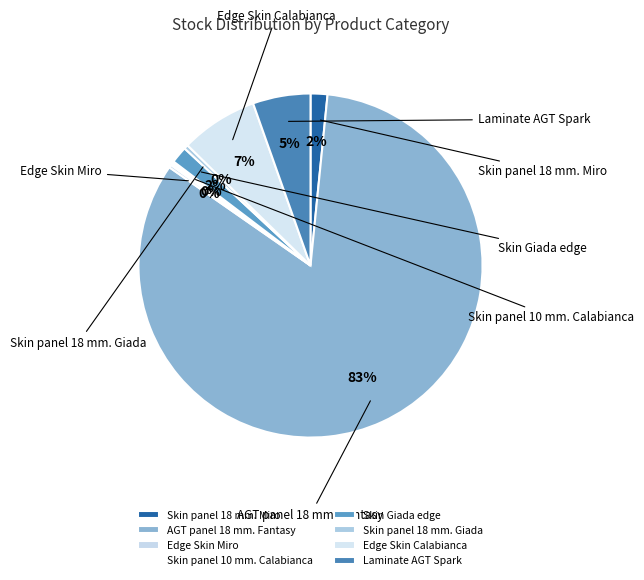

Rank the categories by value from lowest to highest.

Edge Skin Miro, Skin panel 10 mm. Calabianca, Skin panel 18 mm. Giada, Skin panel 18 mm. Miro, Skin Giada edge, Laminate AGT Spark, Edge Skin Calabianca, AGT panel 18 mm. Fantasy